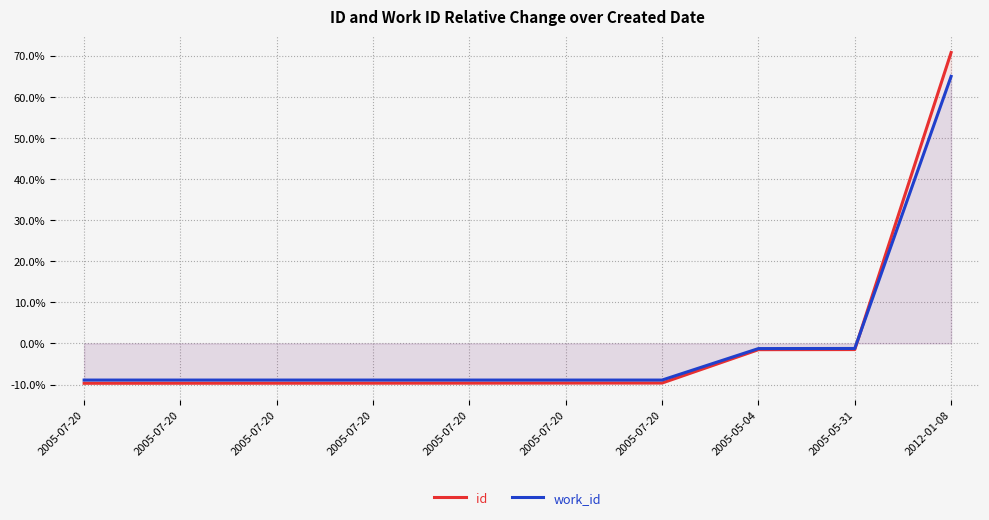

How many values in the id series exceed -9?

3